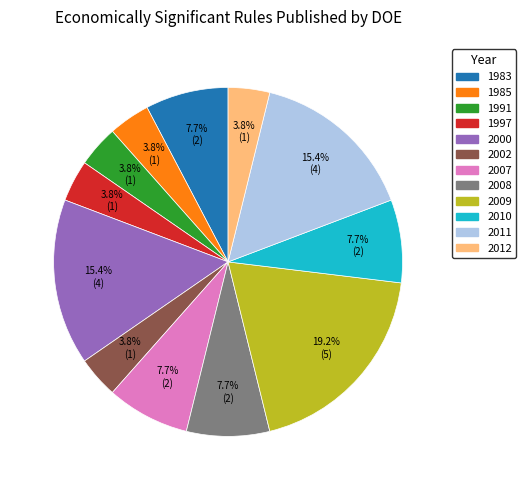

Is it true that 1991 is 13% of the pie?

False